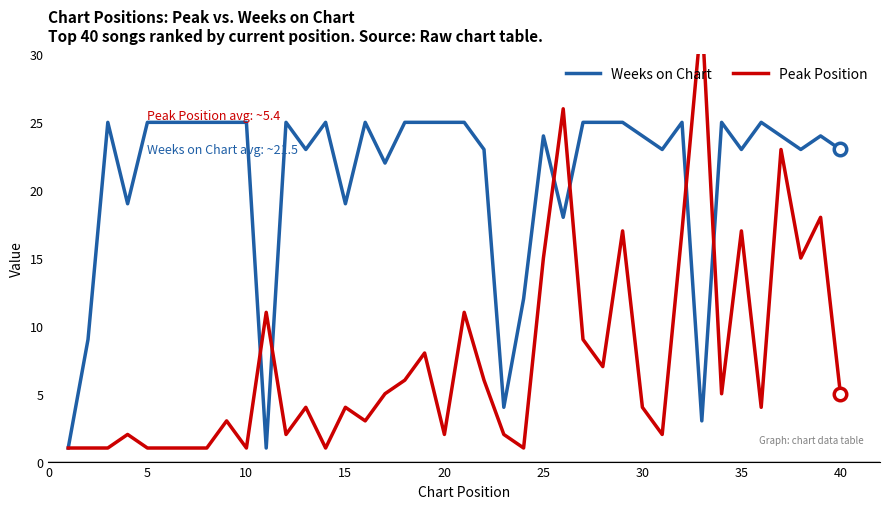

Read the Weeks on Chart value at 20.

25